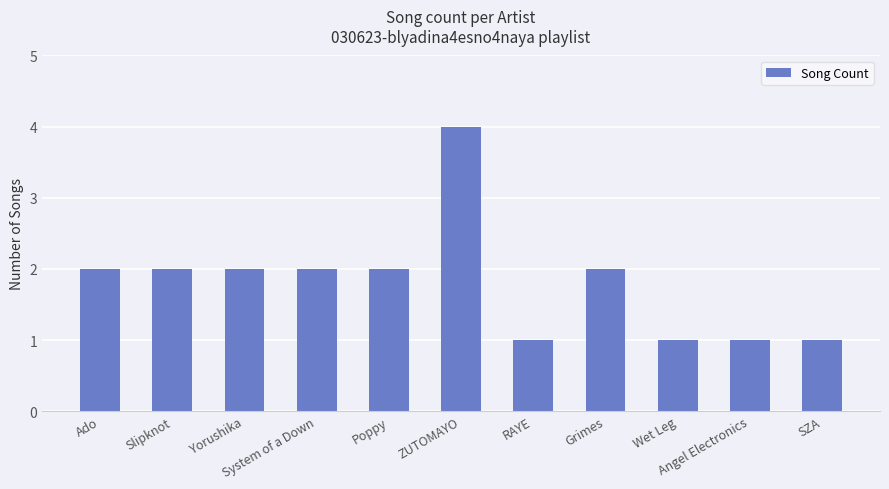

What is the greatest value displayed?

4